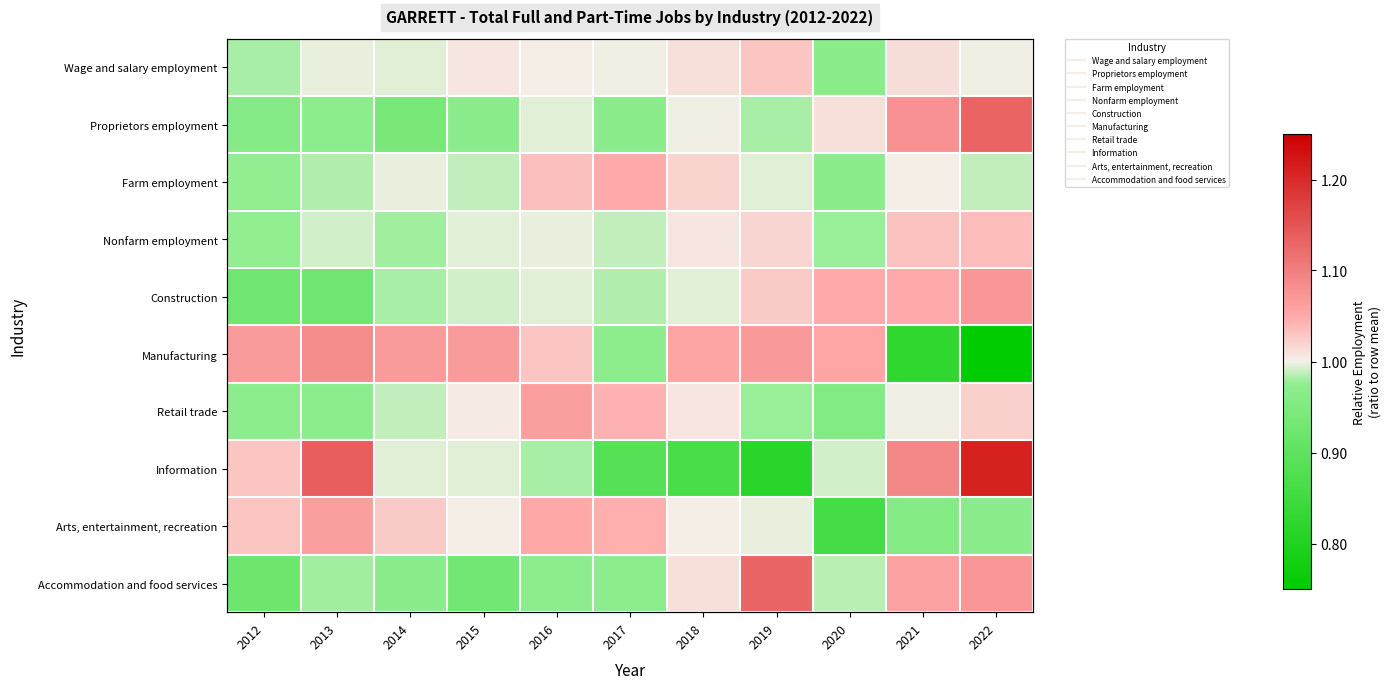

Is the value of Manufacturing at 2020 greater than the value of Information at 2022?

No